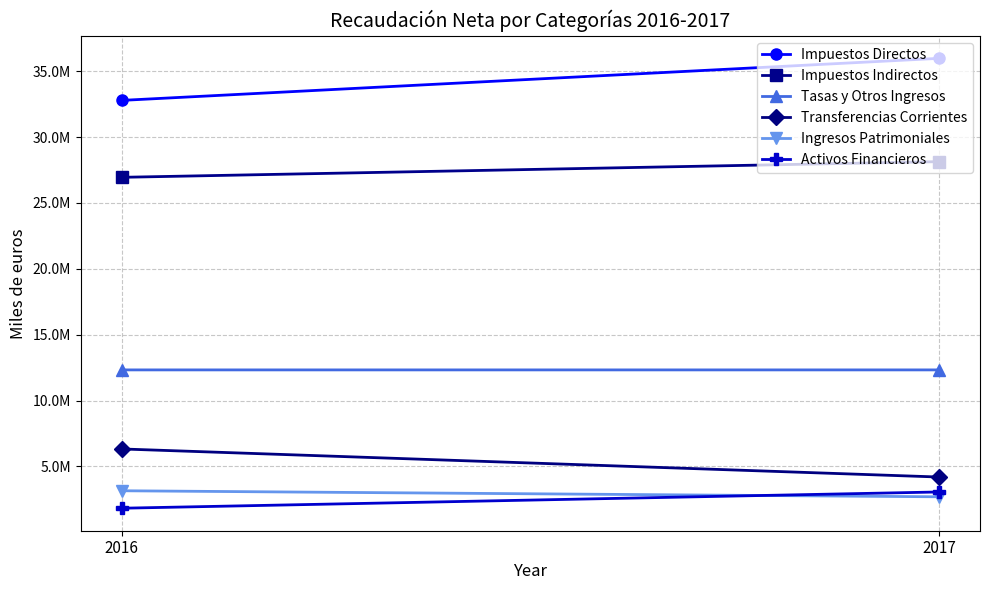

Is the value of Transferencias Corrientes at 2017 greater than the value of Activos Financieros at 2017?

Yes